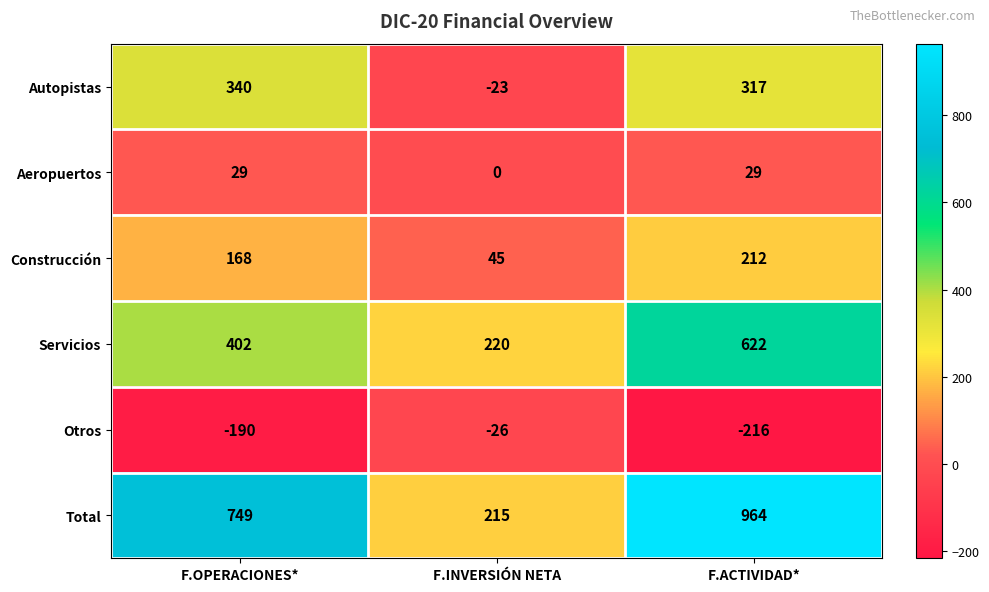

Which series has the largest range (max minus min)?

Total